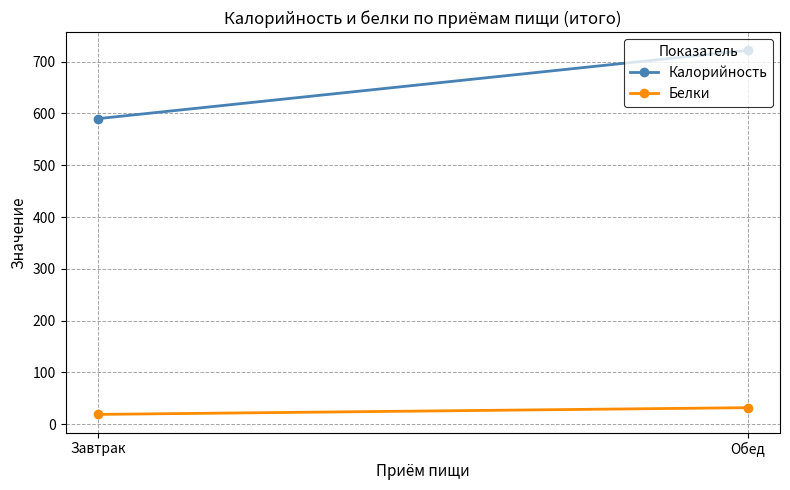

Which has a higher value, Завтрак or Обед?

Обед